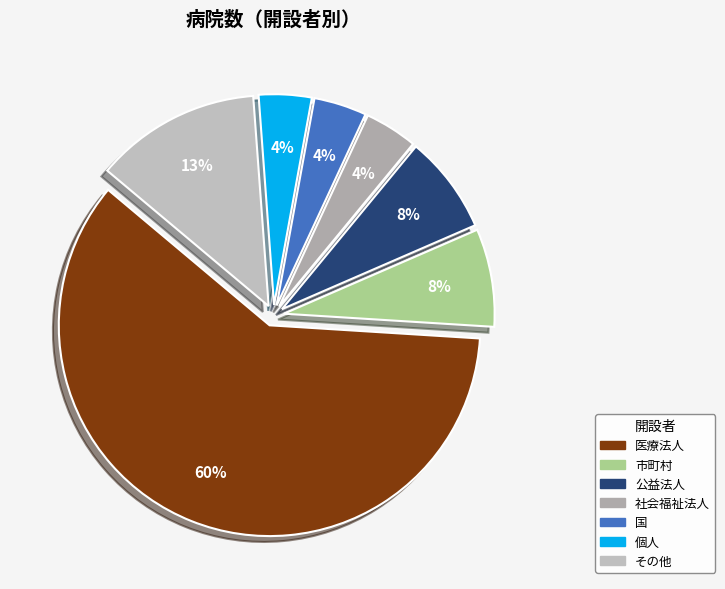

How many slices are in this pie chart?

7